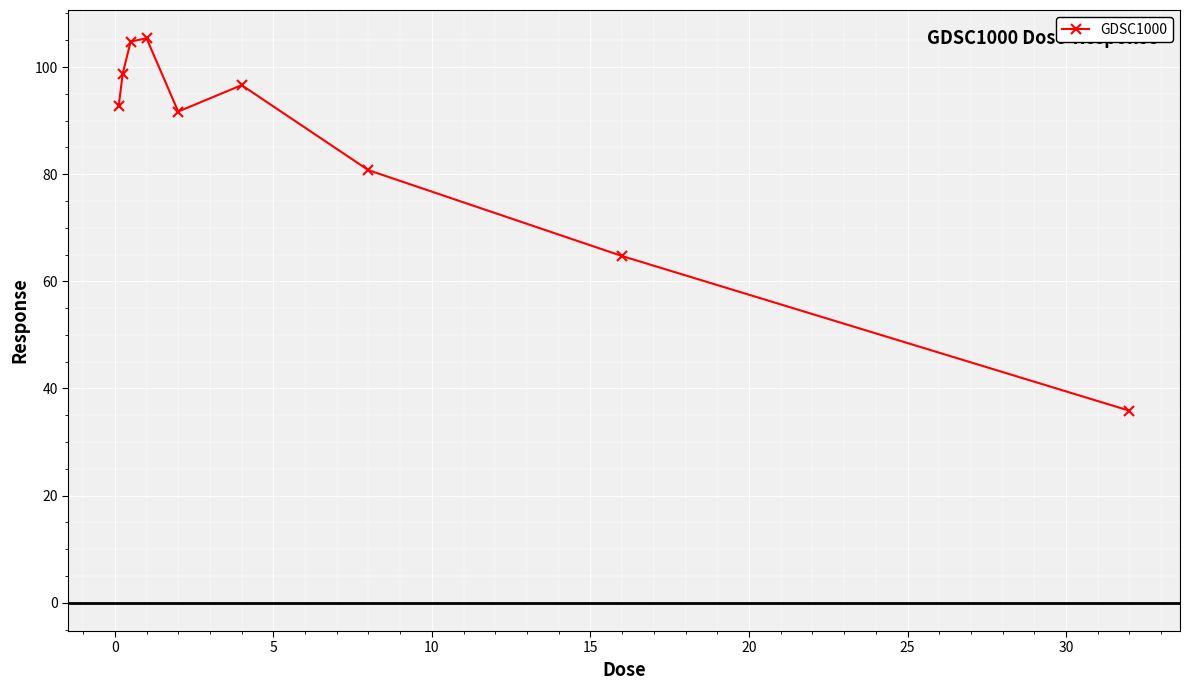

Reading right to left, transcribe all the data shown in this chart.

35.9	64.7	80.7	96.6	91.7	105.4	104.7	98.8	92.8